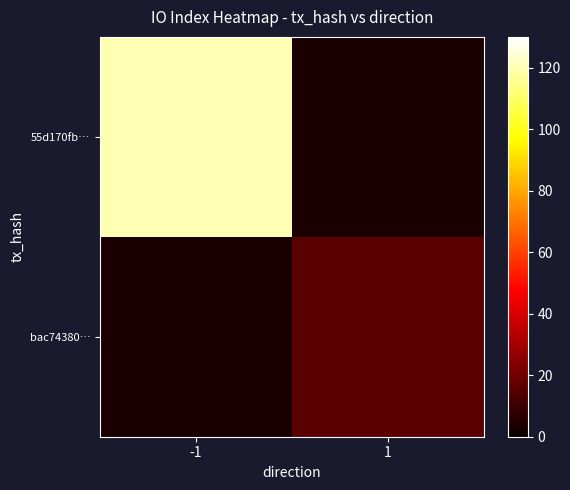

At 1, list the series in order from smallest to largest.

55d170fb…, bac74380…